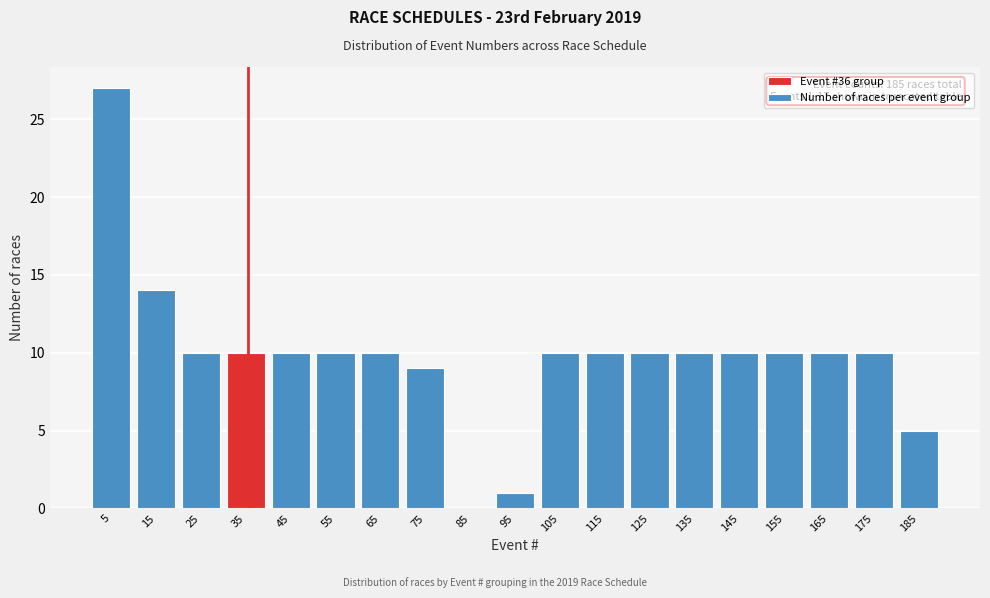

Over which range of the x-axis is the bar tallest?

0.5 to 10.5